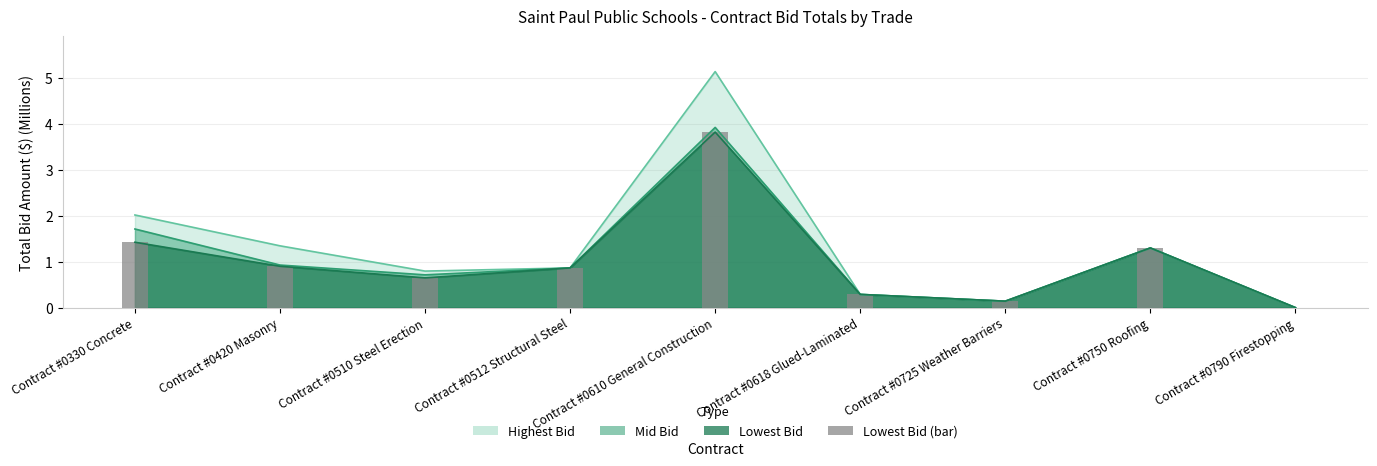

What is the sum of the values at Contract #0618 Glued-Laminated and Contract #0725 Weather Barriers?

0.4